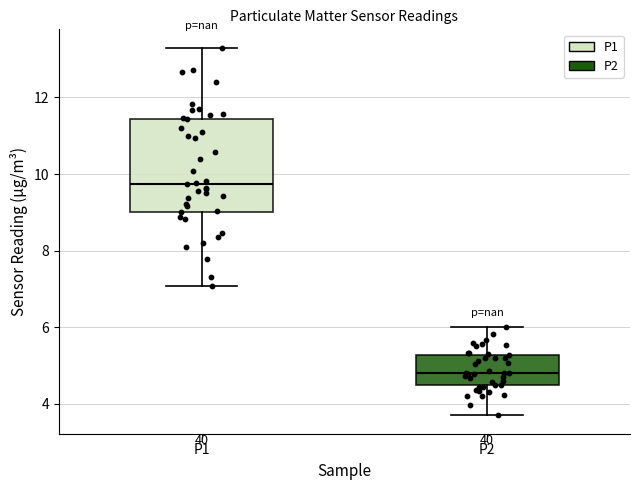

Reading left to right, transcribe this box plot: for each box, give where its median line is, the range the box spans, and where its two whiskers end, as read against the y-axis. The values are not printed on the chart, so give them approximately, as read against the axis.

P1: median 9.8, box 9.0 to 11.4, whiskers 7.0 to 13.4
P2: median 4.8, box 4.4 to 5.2, whiskers 3.8 to 6.0